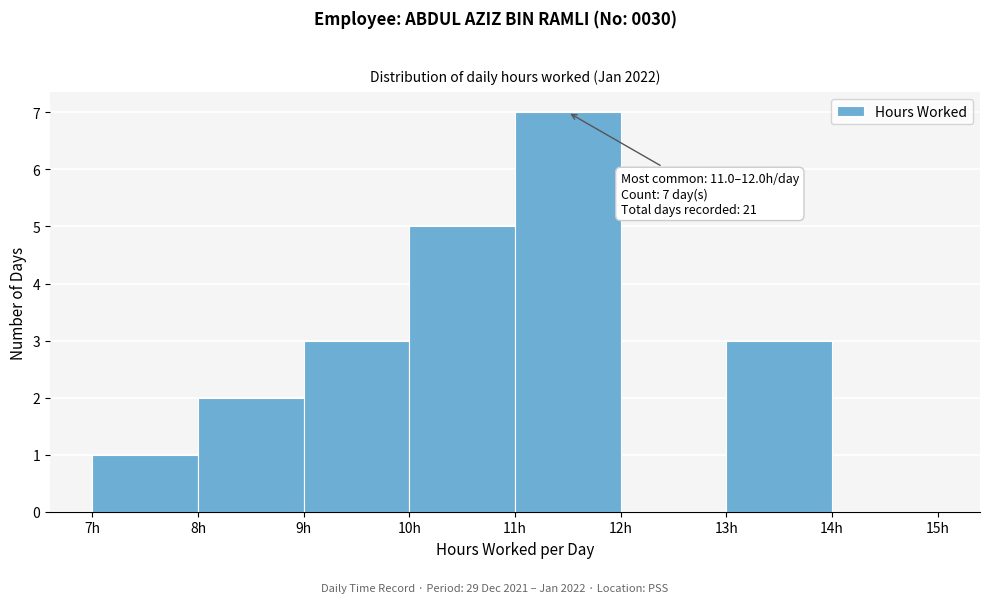

Which range on the x-axis has the tallest bar?

11 to 12